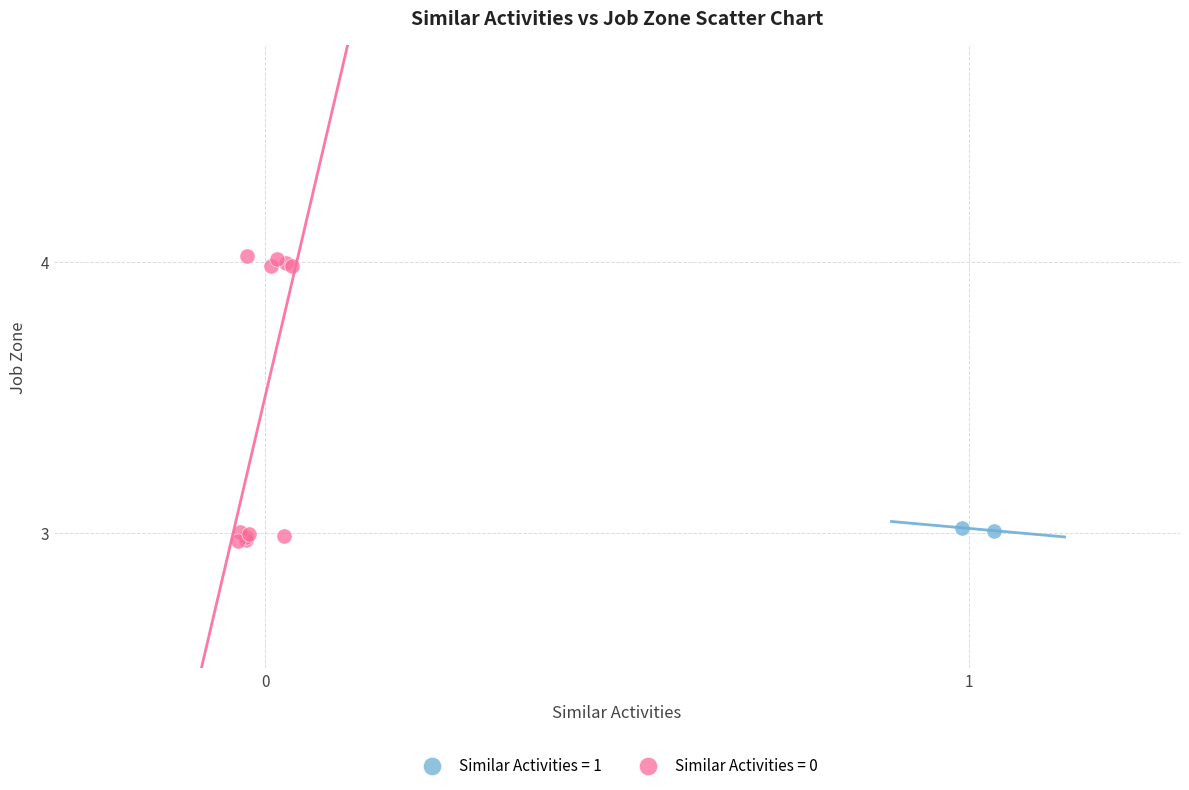

Which series contains the highest Y value?

Similar Activities = 0